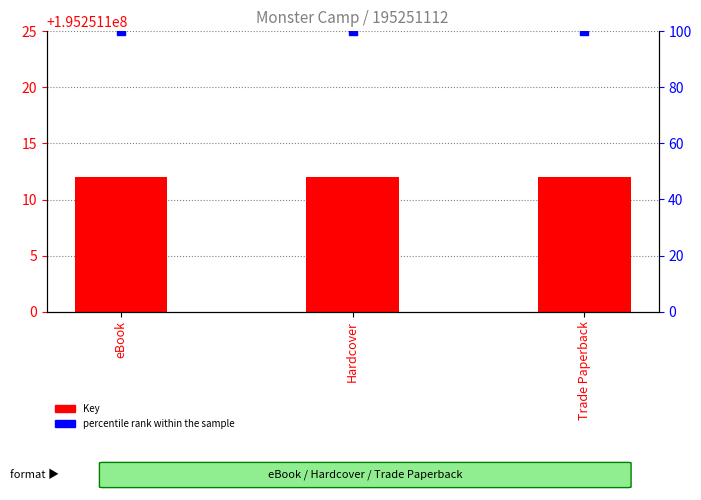

Which series has the largest total across all categories?

percentile rank within the sample